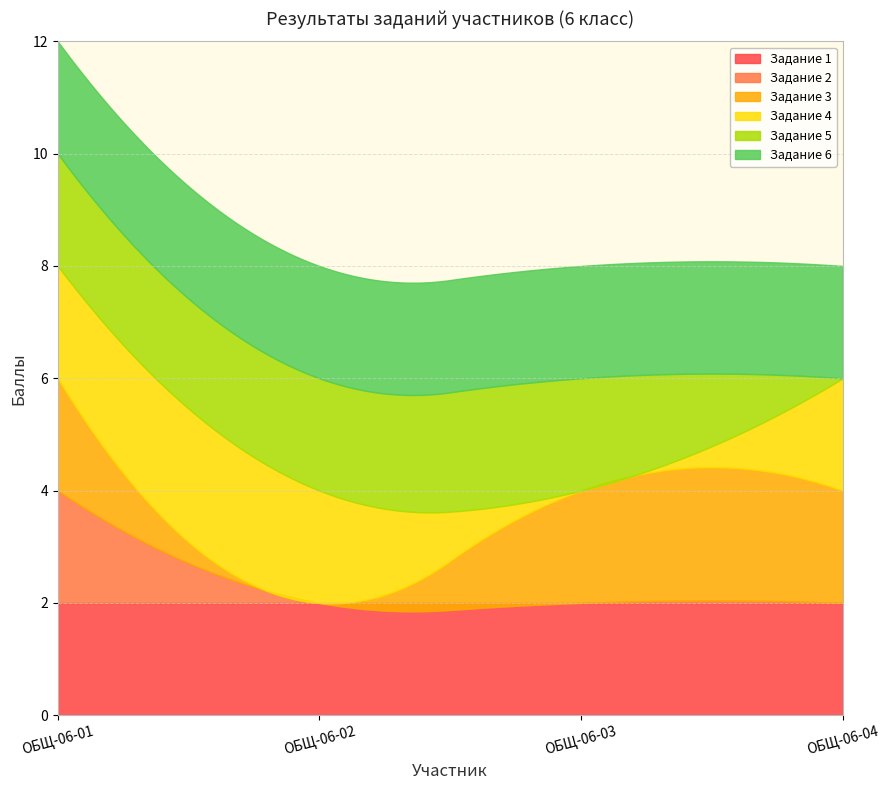

List the labels in order of Задание 6 value, largest first.

ОБЩ-06-01, ОБЩ-06-02, ОБЩ-06-03, ОБЩ-06-04